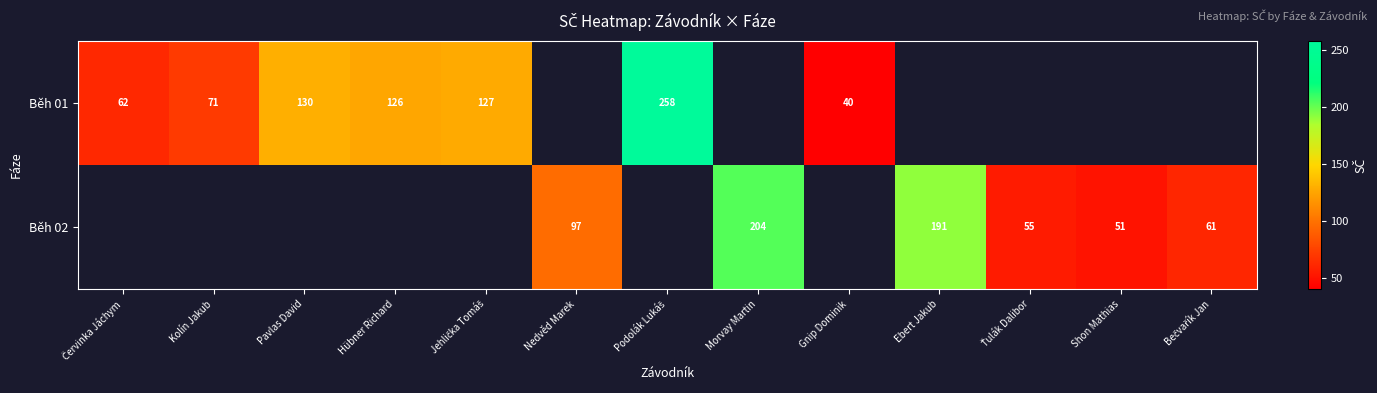

The Běh 01 series shows 40 at Gnip Dominik. True or false?

True